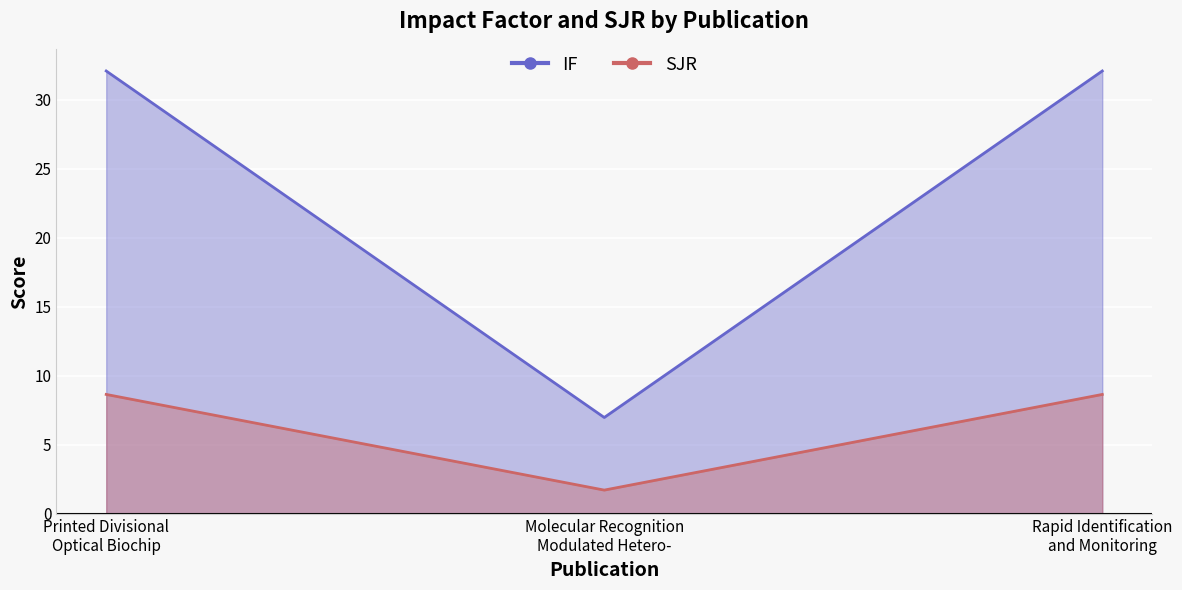

What is the label of the 2nd point from the left?

Molecular Recognition Modulated Hetero-